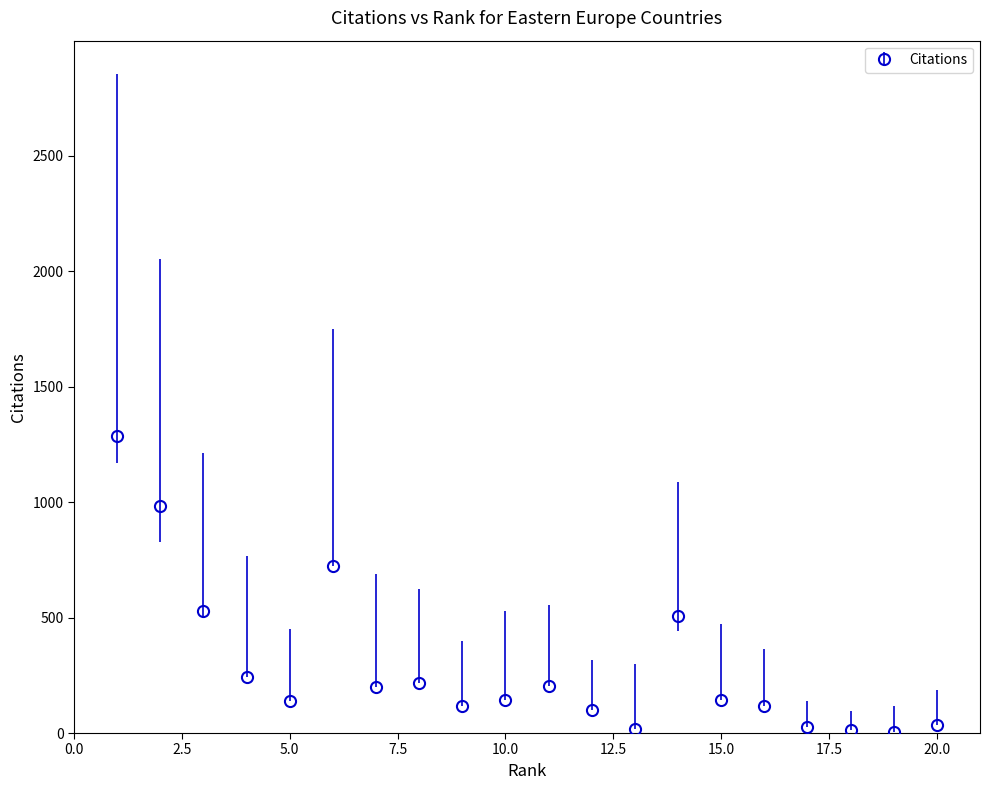

What is the difference between the maximum and minimum values?

1280